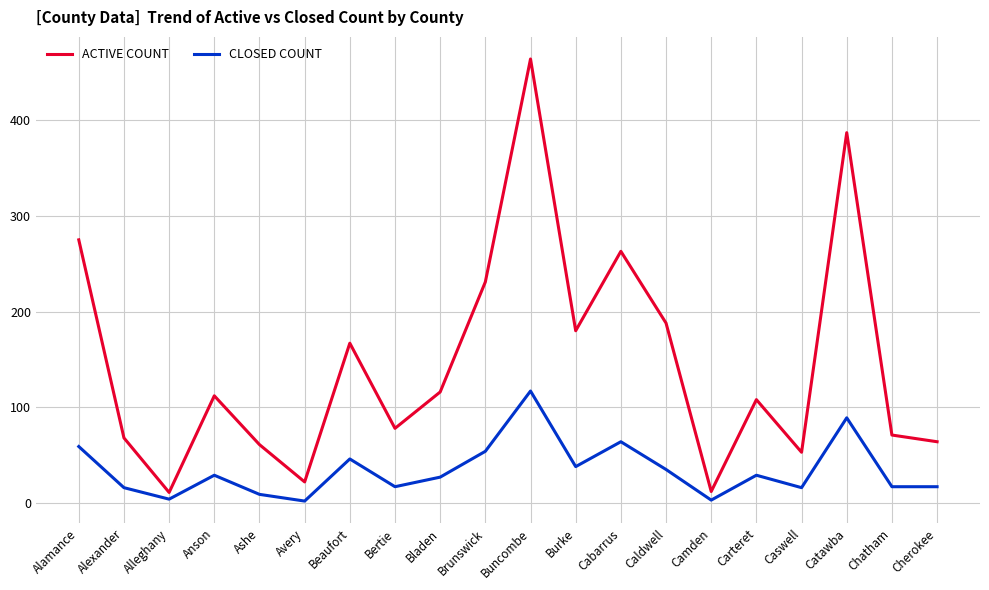

What is the difference between the CLOSED COUNT values at Alexander and Caldwell?

19